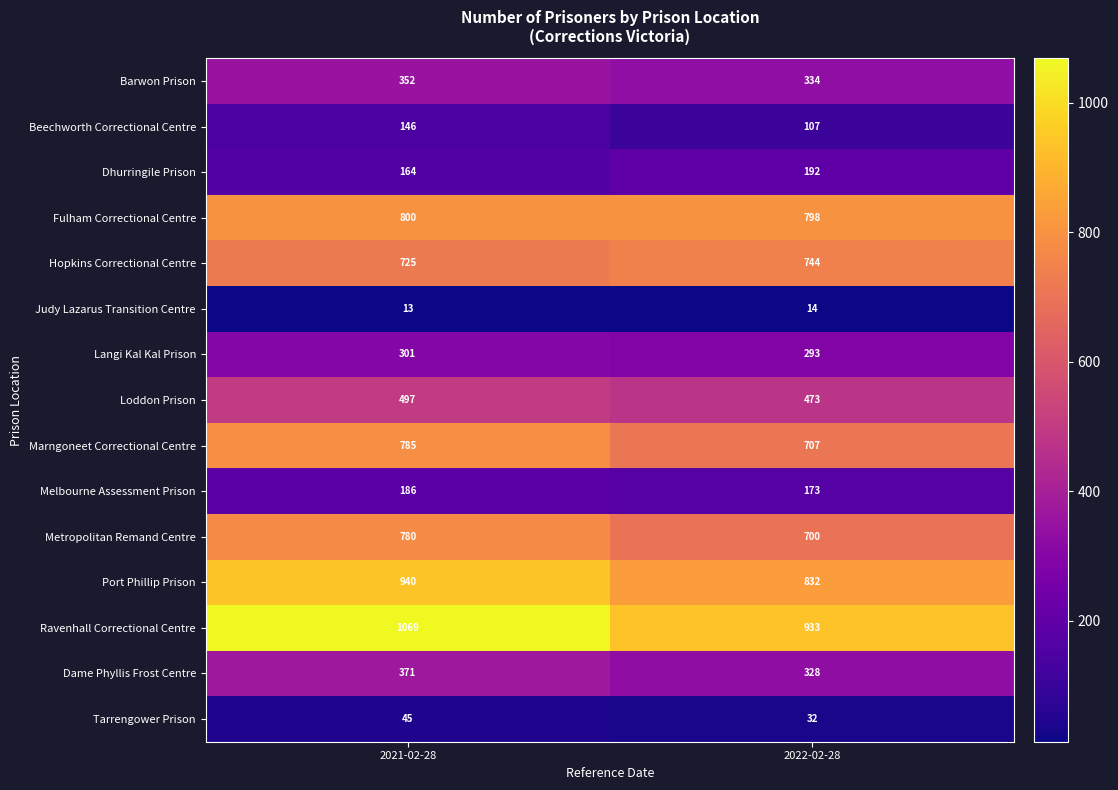

Count the Hopkins Correctional Centre values in the range 725 to 744.

2